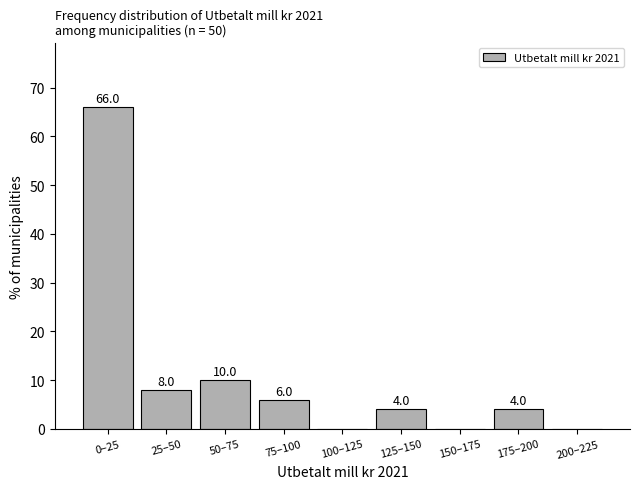

Reading right to left, what are all the values shown in this chart?

200–225=0	175–200=4	150–175=0	125–150=4	100–125=0	75–100=6	50–75=10	25–50=8	0–25=66